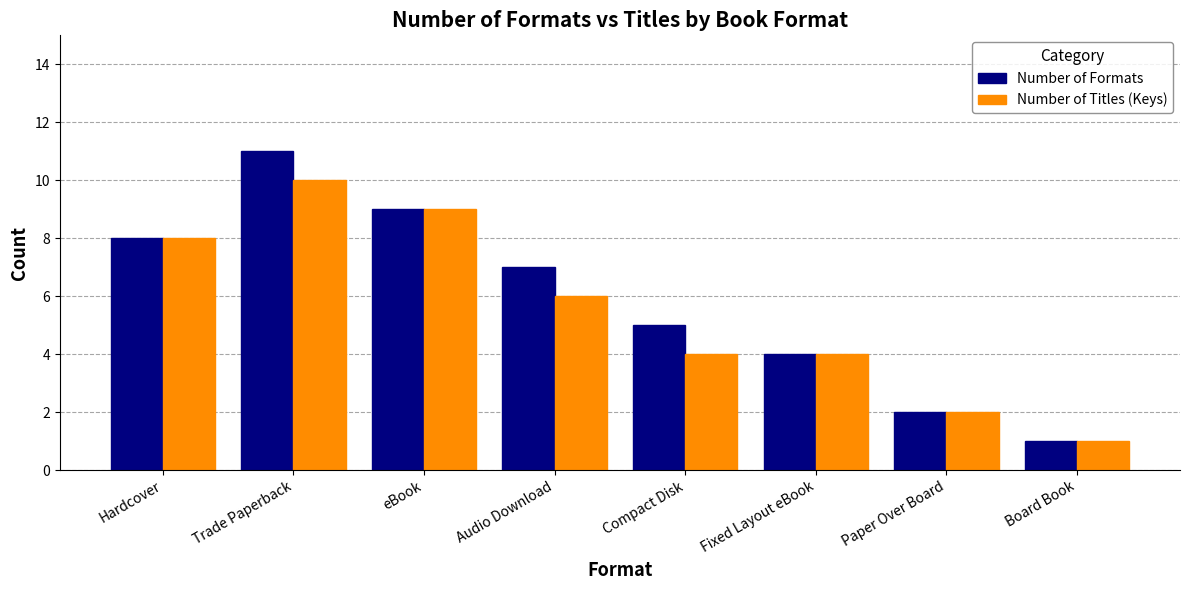

True or false: Number of Formats has a value of 9 at eBook.

True